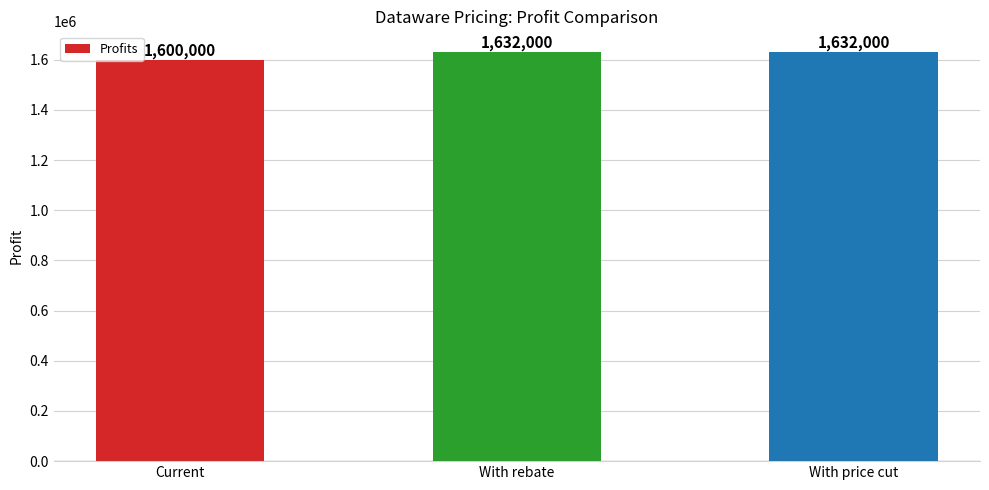

Reading left to right, extract all data points from this chart.

Current=1600000	With rebate=1632000	With price cut=1632000